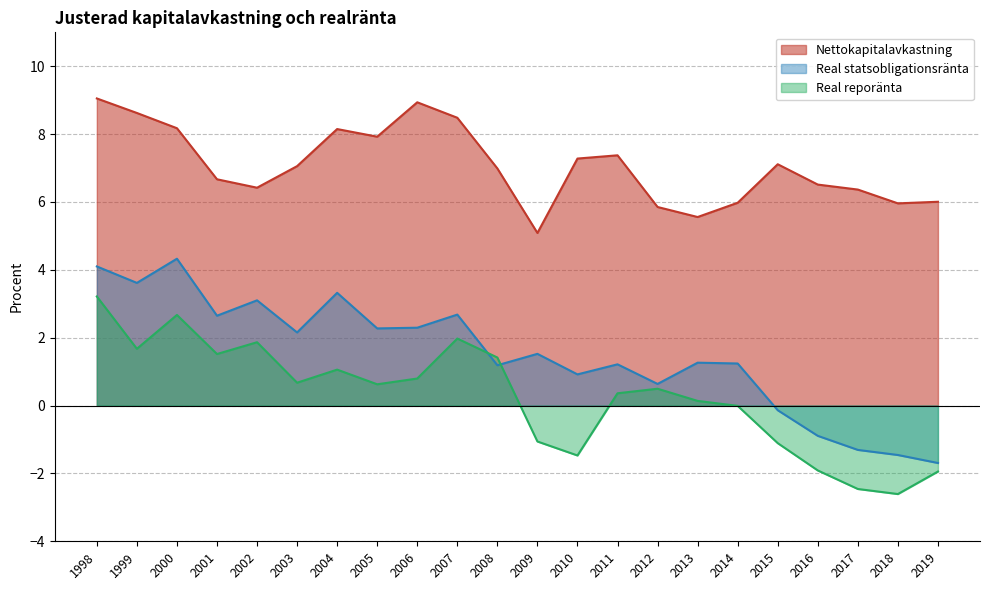

What is the difference between the highest and lowest values at 2015?

8.2